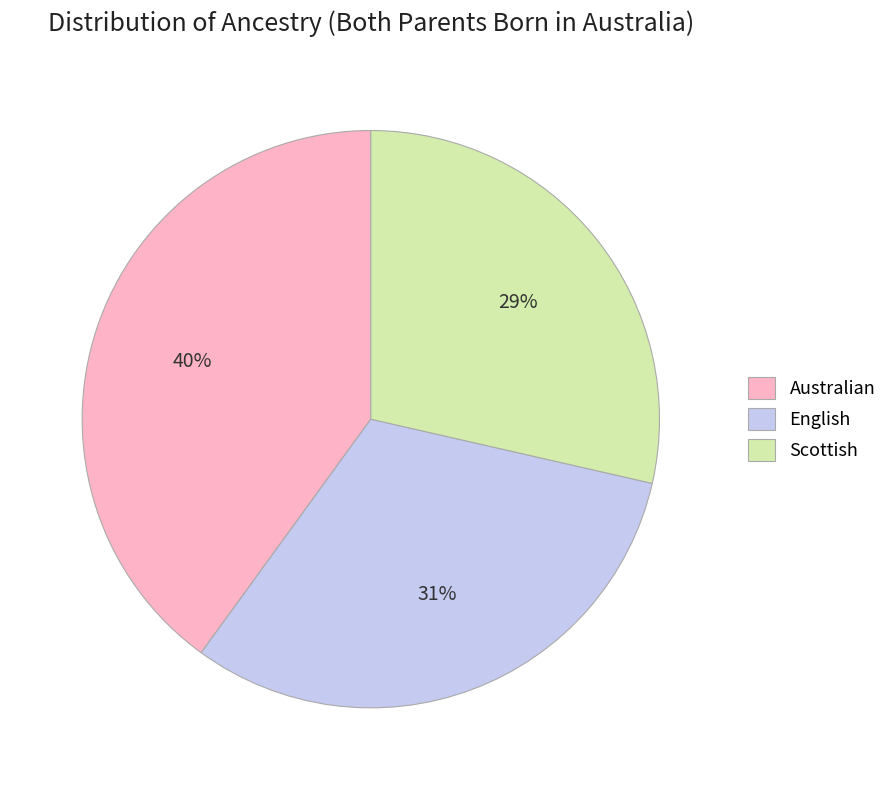

Do Australian and Scottish together represent more than half of the pie?

Yes